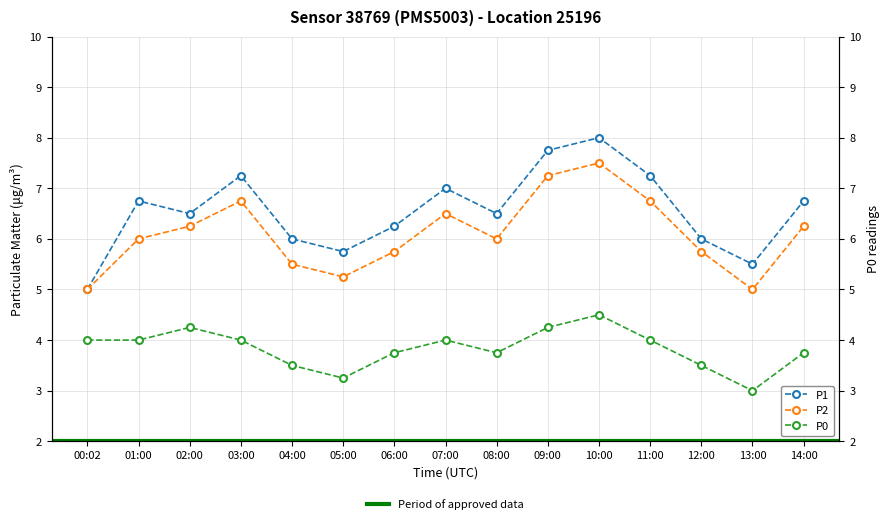

Is it true that P0 equals 5.2 at 08:00?

False